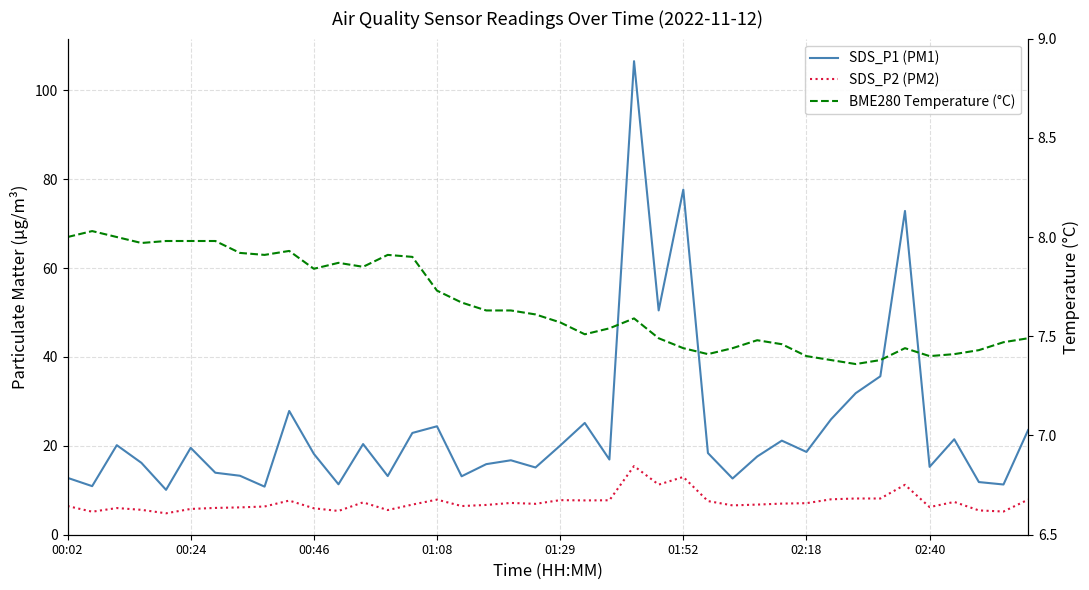

What is the total value across all series at 37?

24.8